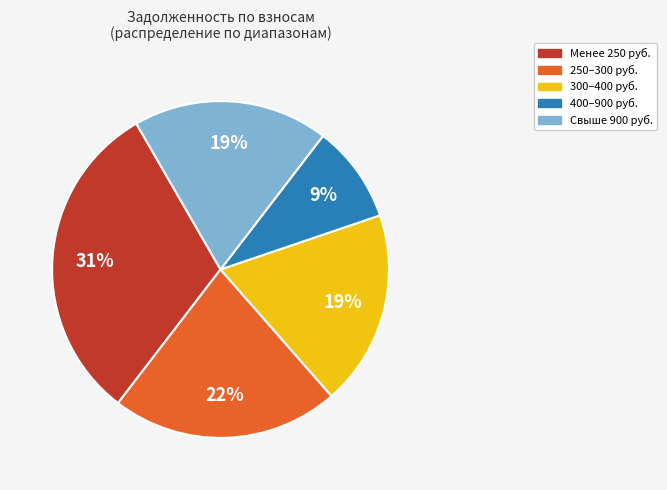

To the nearest percent, what is the average slice percentage?

20%